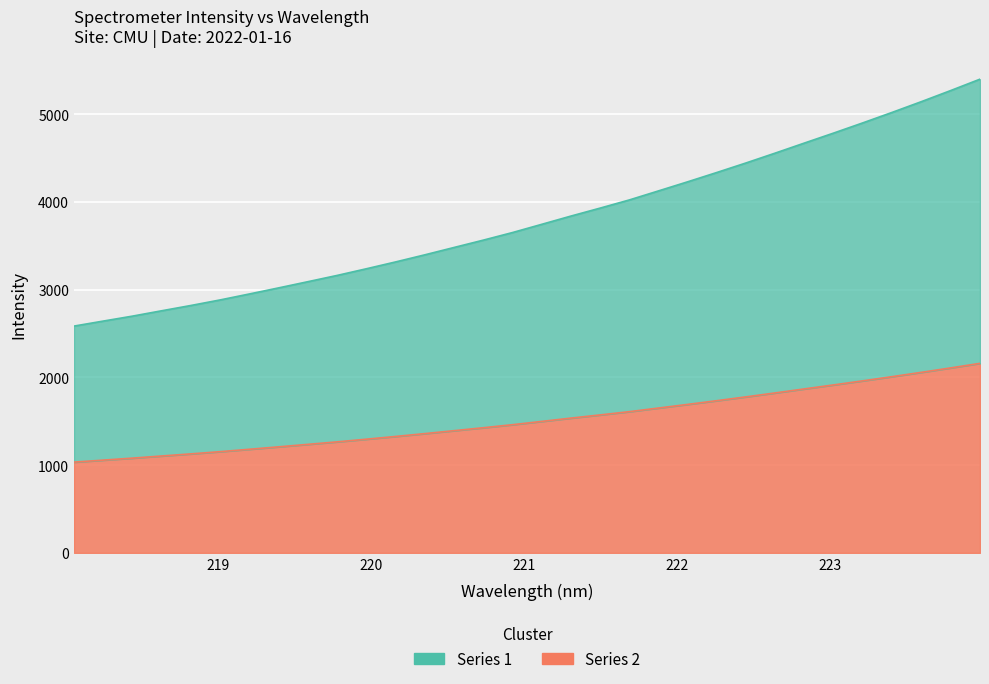

Where is the data nearest to the value 3991?

221.8812